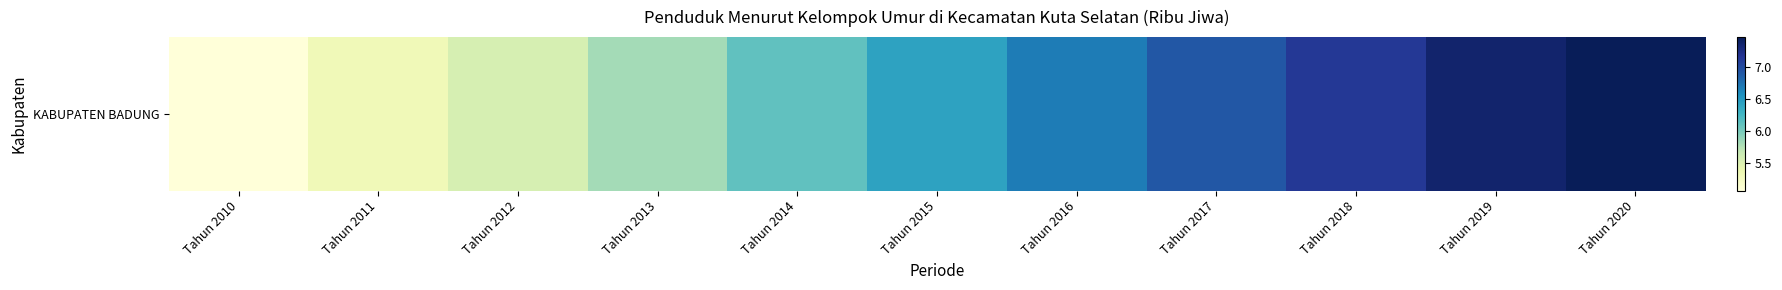

Rank the categories by value from lowest to highest.

Tahun 2010, Tahun 2011, Tahun 2012, Tahun 2013, Tahun 2014, Tahun 2015, Tahun 2016, Tahun 2017, Tahun 2018, Tahun 2019, Tahun 2020